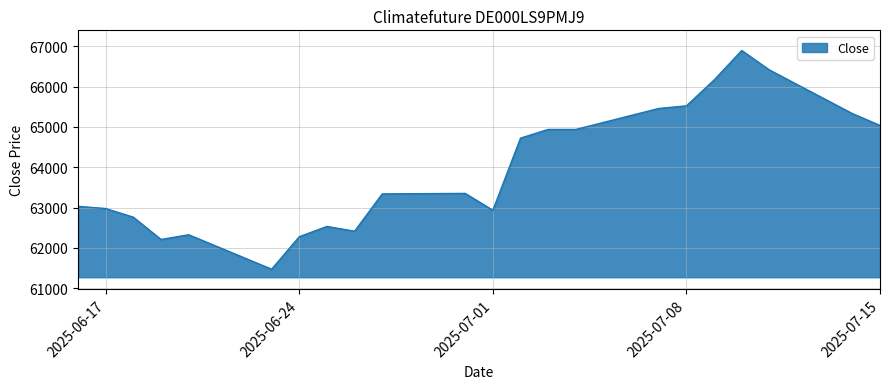

What is the maximum value shown in the chart?

66896